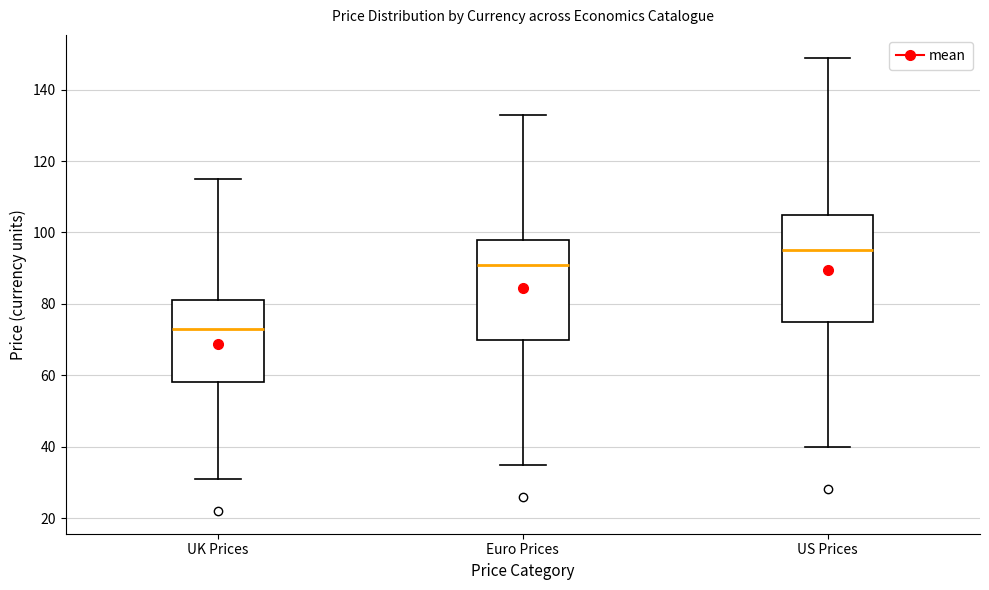

Reading left to right, transcribe this box plot: for each box, give where its median line is, the range the box spans, and where its two whiskers end, as read against the y-axis. The values are not printed on the chart, so give them approximately, as read against the axis.

UK Prices: median 74, box 58 to 82, whiskers 32 to 116
Euro Prices: median 92, box 70 to 98, whiskers 34 to 134
US Prices: median 96, box 76 to 106, whiskers 40 to 150